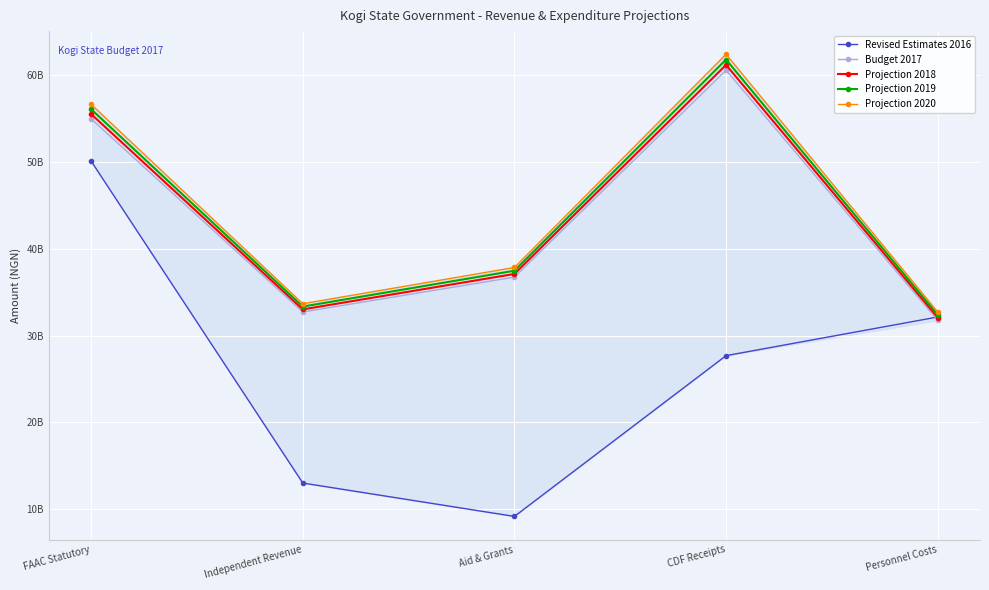

What is the spread (max minus min) of values at Aid & Grants?

28686168238.9